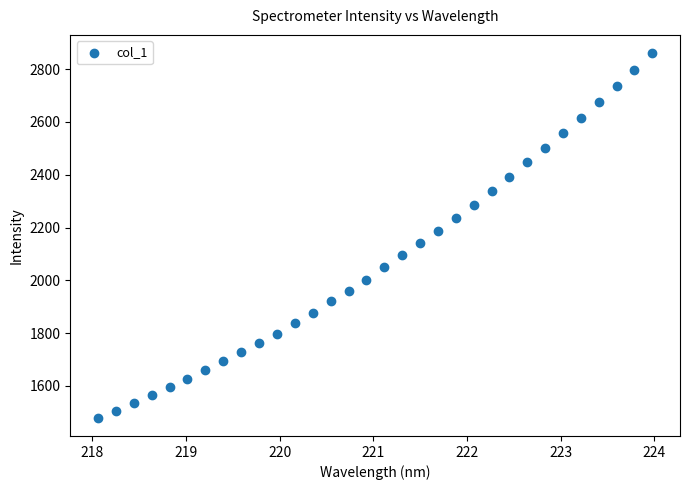

What is the range of X values (max minus min)?

5.9